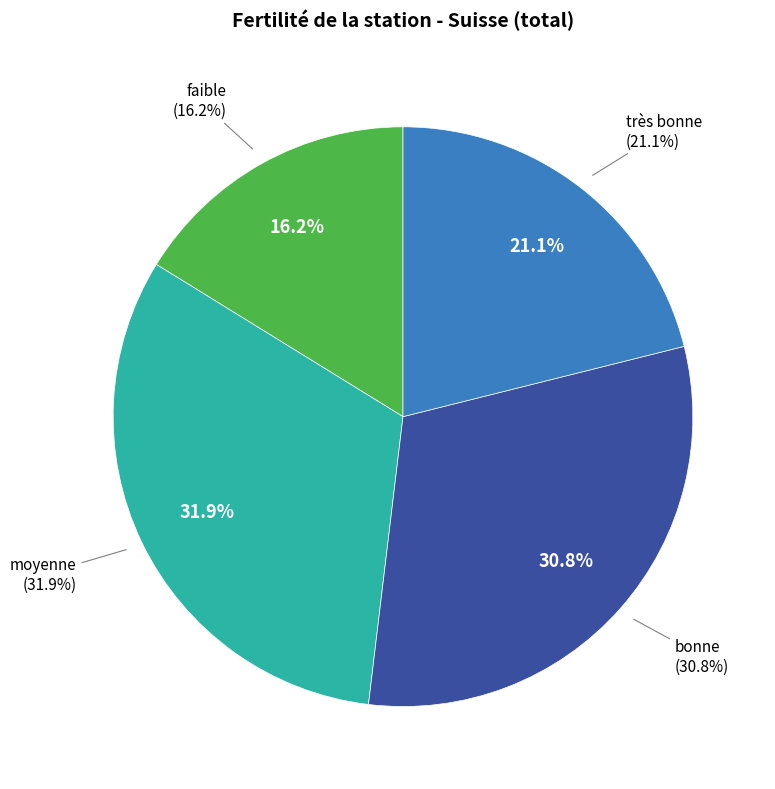

Is the sum of bonne and faible greater than half?

No